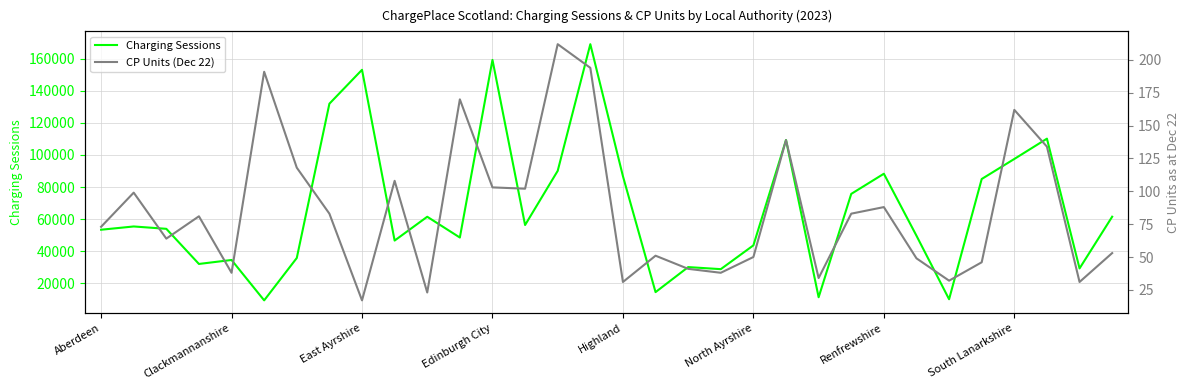

True or false: Charging Sessions has a value of 34588 at Clackmannanshire.

True